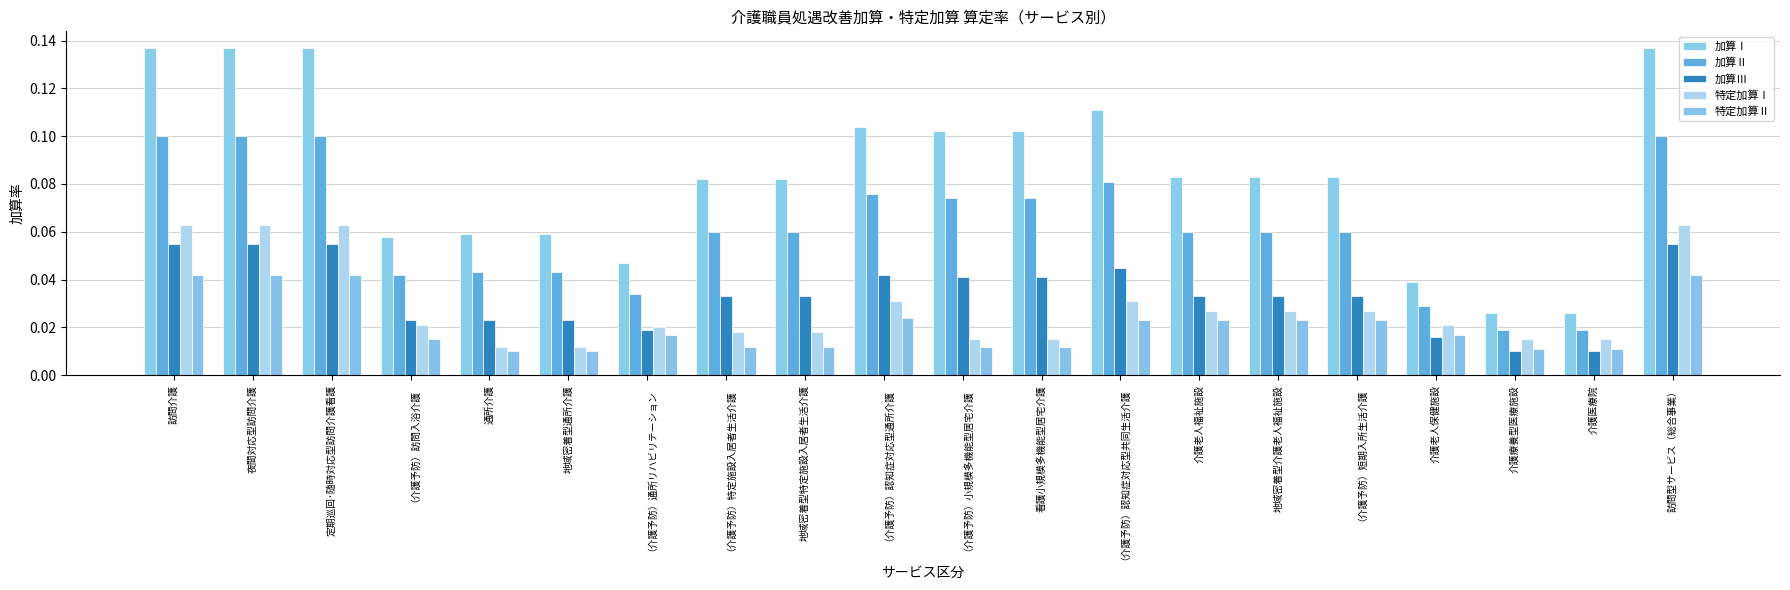

Does the chart contain any negative values?

No